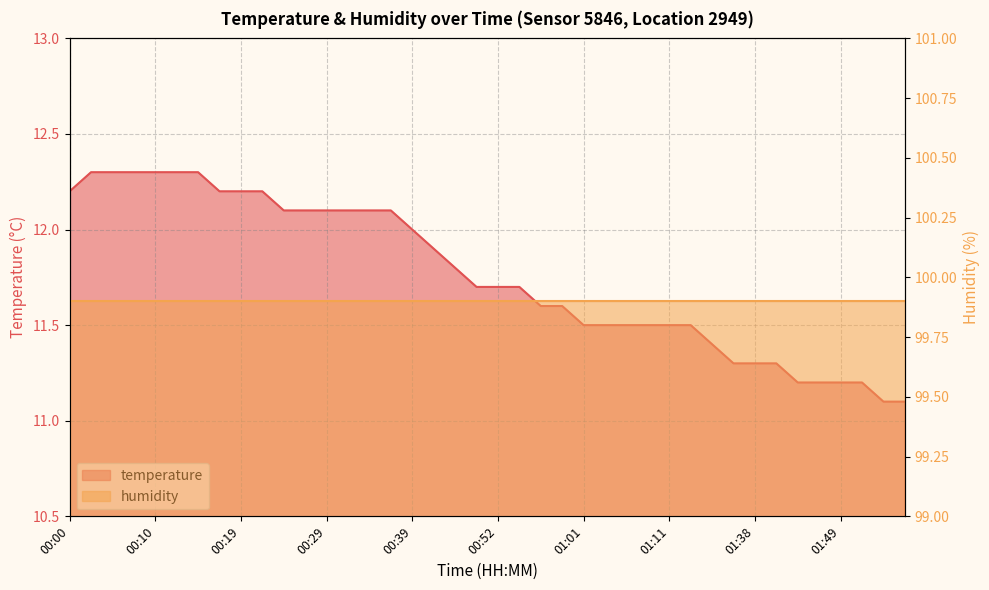

Rank the categories by value from lowest to highest.

01:53, 01:56, 01:44, 01:46, 01:49, 01:51, 01:30, 01:38, 01:41, 01:28, 01:01, 01:04, 01:06, 01:09, 01:11, 01:14, 00:56, 00:59, 00:49, 00:52, 00:54, 00:47, 00:41, 00:39, 00:24, 00:27, 00:29, 00:31, 00:34, 00:36, 00:00, 00:17, 00:19, 00:22, 00:02, 00:05, 00:07, 00:10, 00:12, 00:14